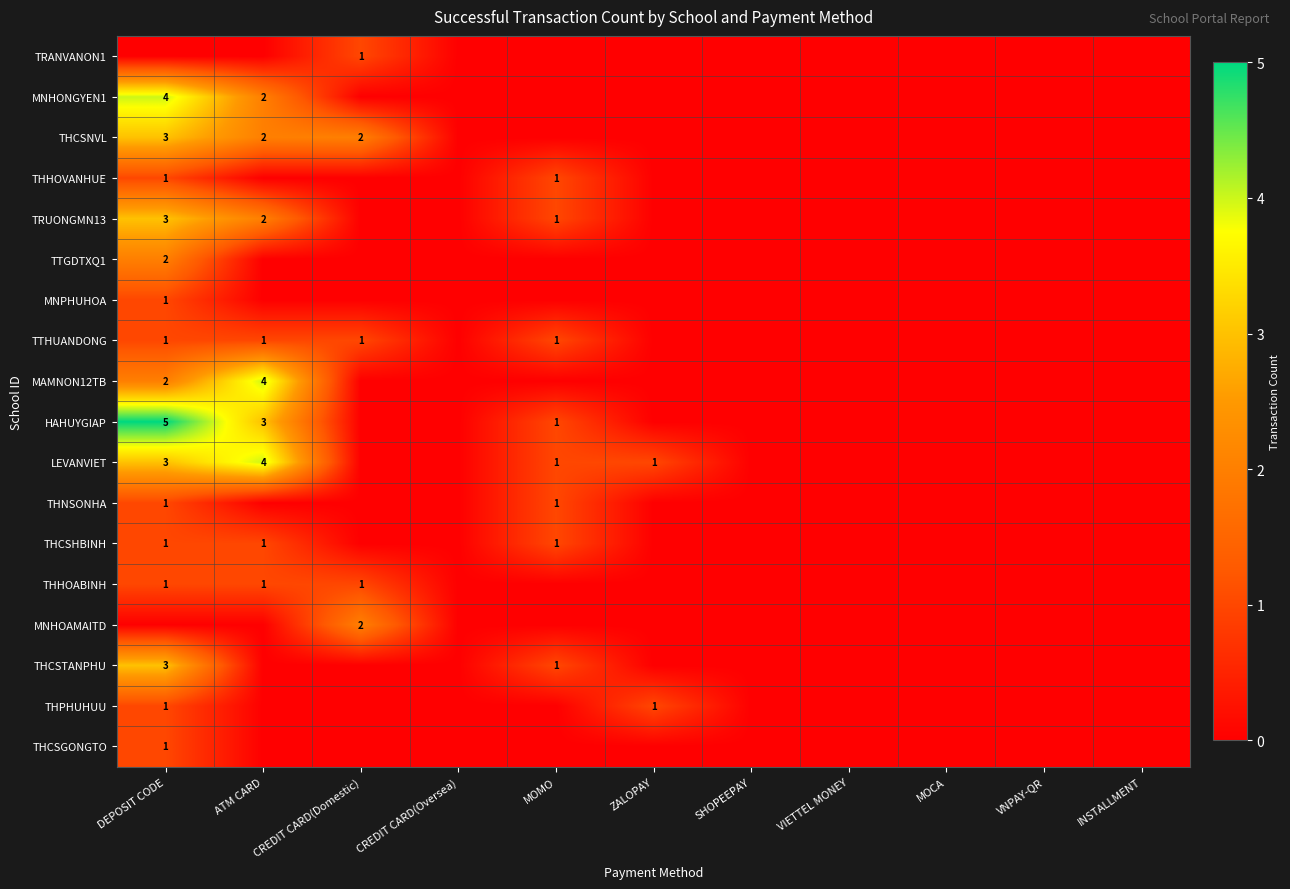

The value of THCSNVL at CREDIT CARD(Domestic) is 3. True or false?

False